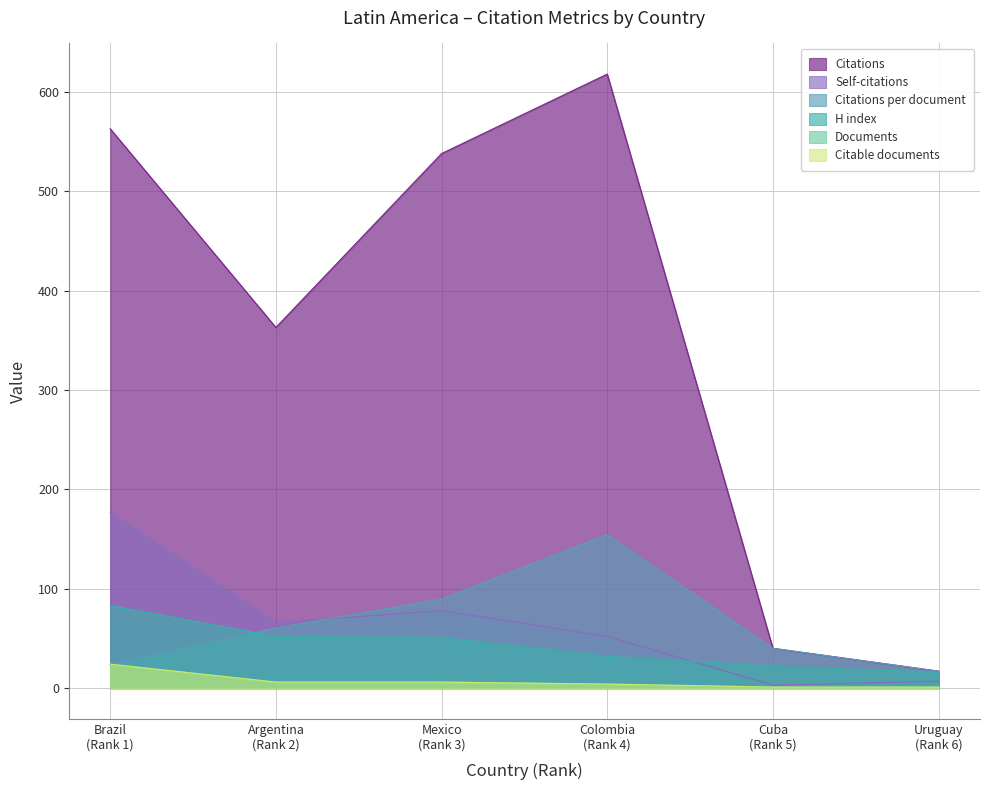

The value of Citations at Argentina (Rank 2) is 363.0. True or false?

True